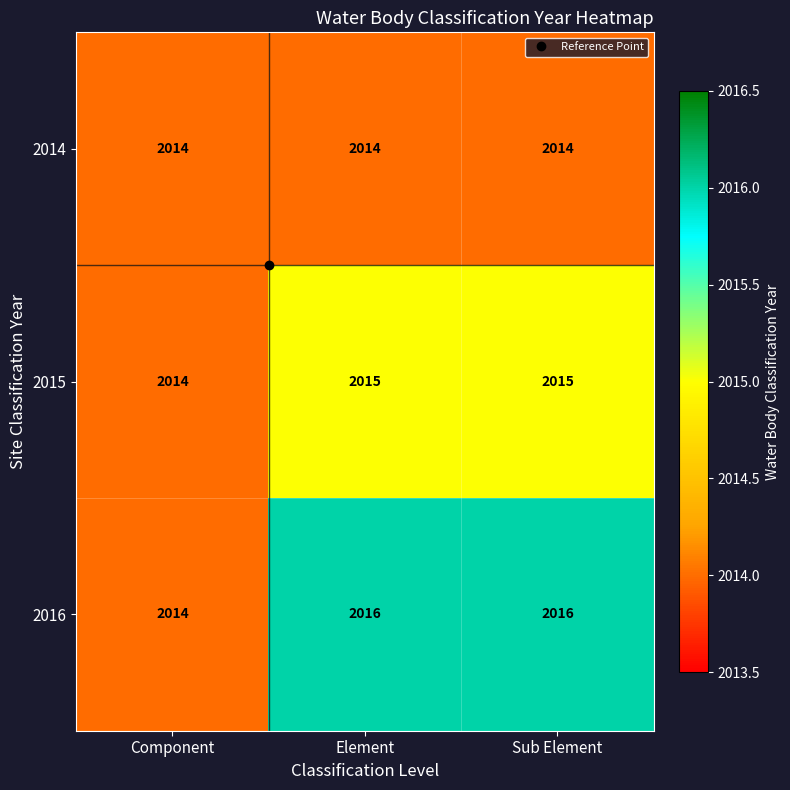

What is the average value of the 2016 series?

2015